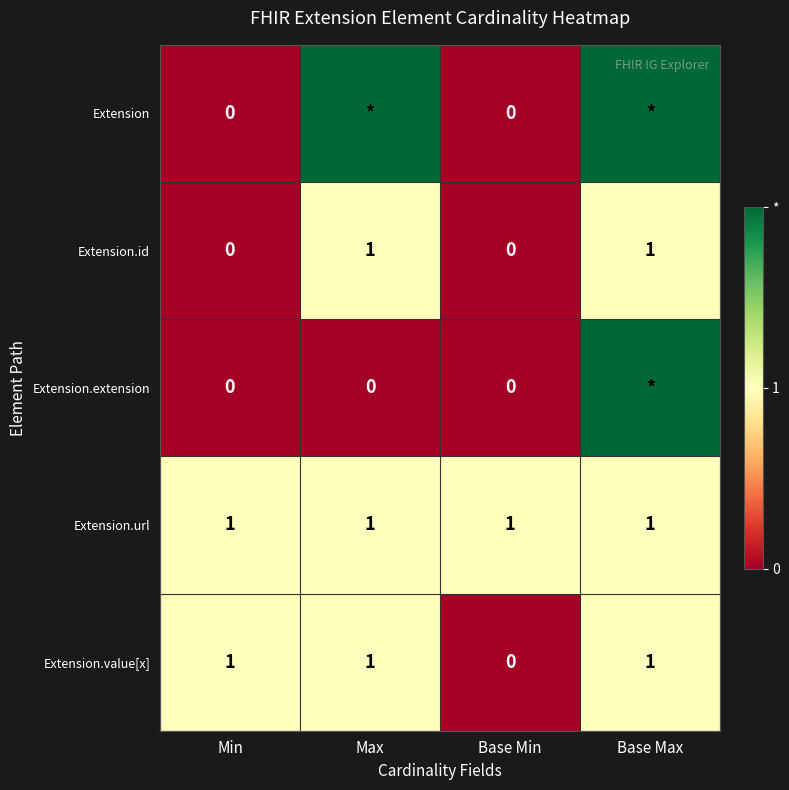

What is the sum of all Extension.url values?

4